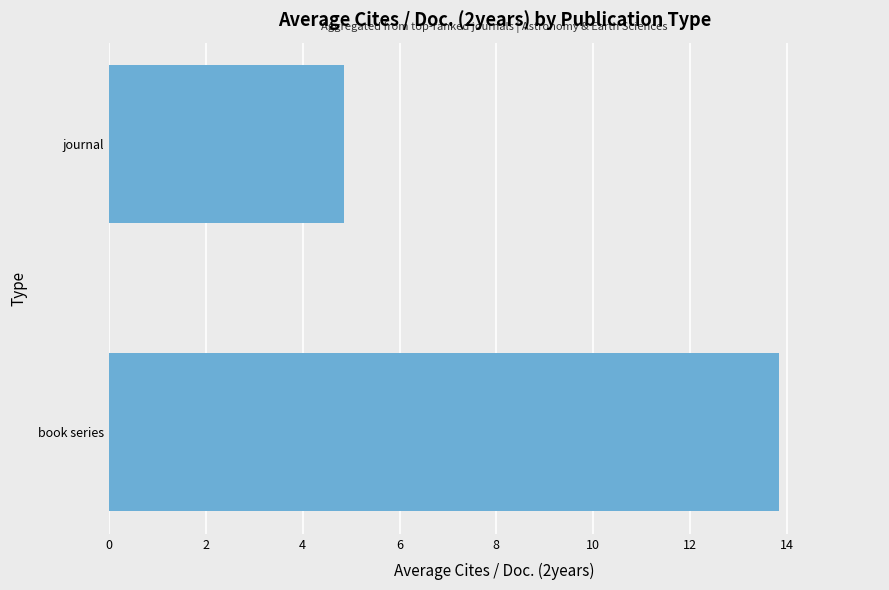

Reading bottom to top, extract all data points from this chart.

book series=13.9	journal=4.9